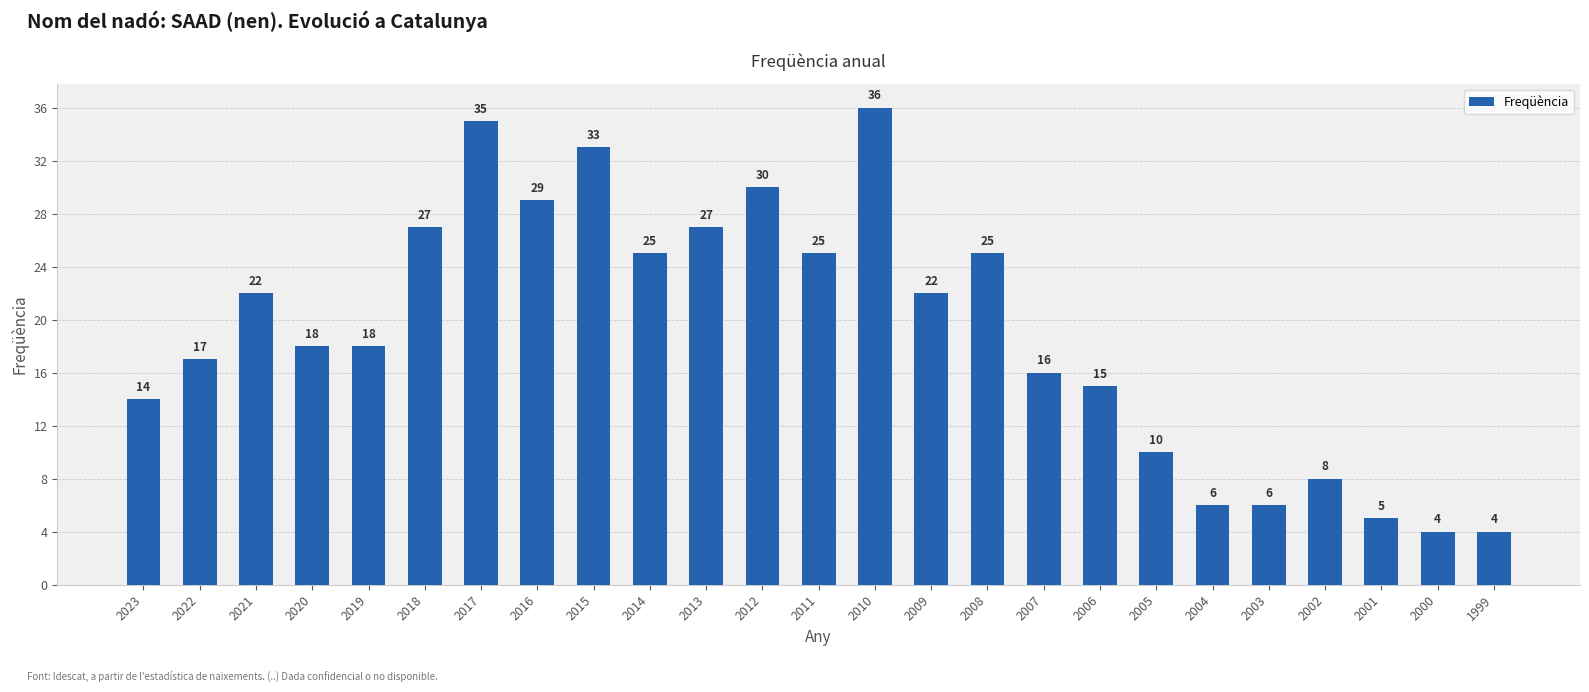

What is the maximum value shown in the chart?

36